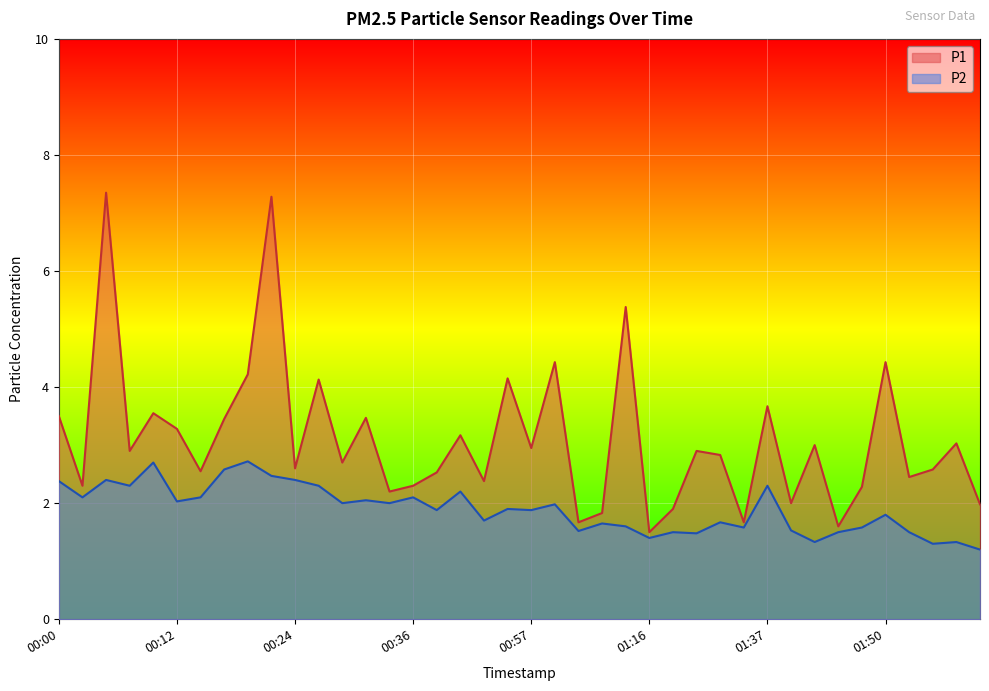

The P2 series shows 1.9 at 00:54. True or false?

True